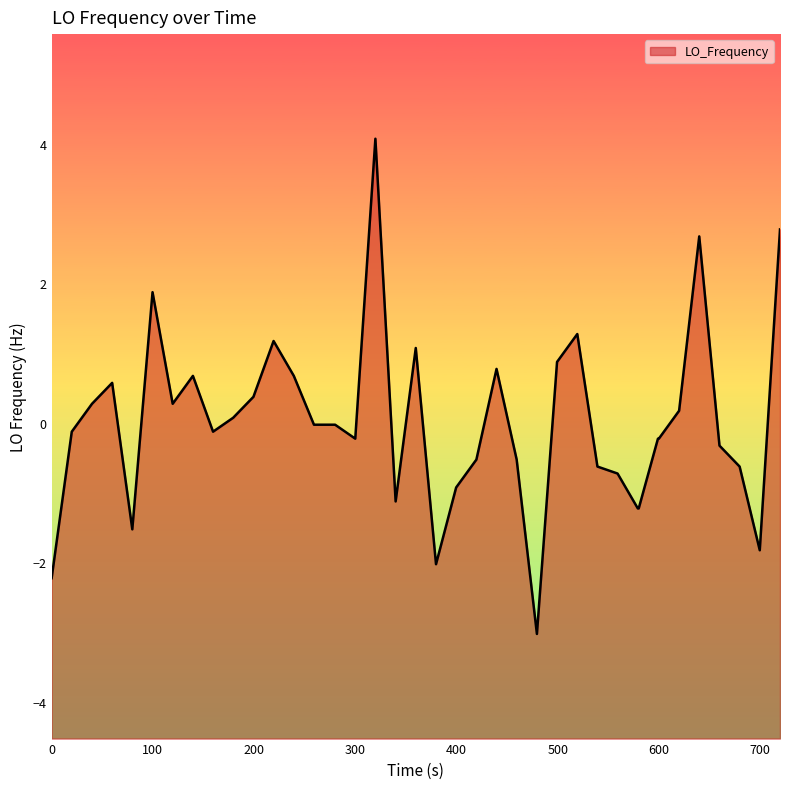

Does the chart display data point markers on the line(s)?

No